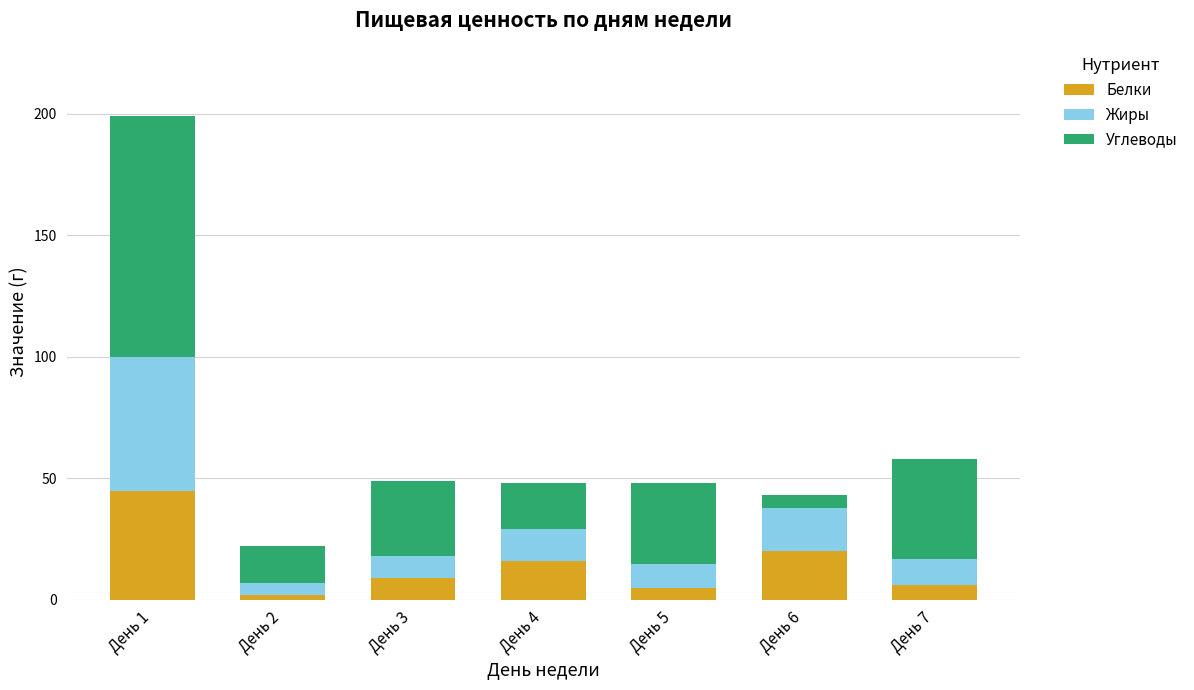

The Белки series shows 20 at День 6. True or false?

True